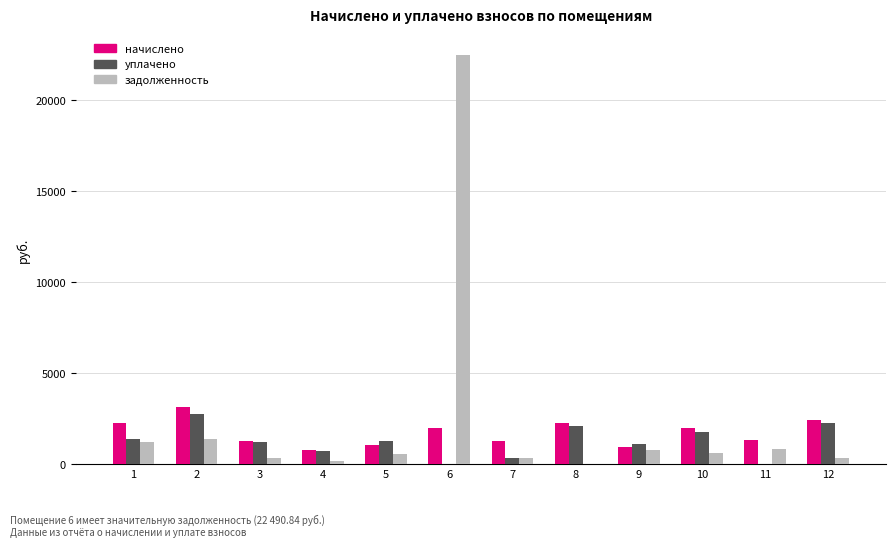

What is the average value of the начислено series?

1730.0